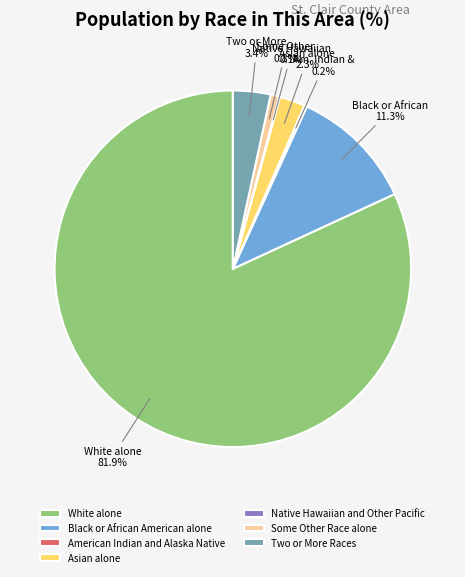

Which category has the biggest portion of the pie?

White alone